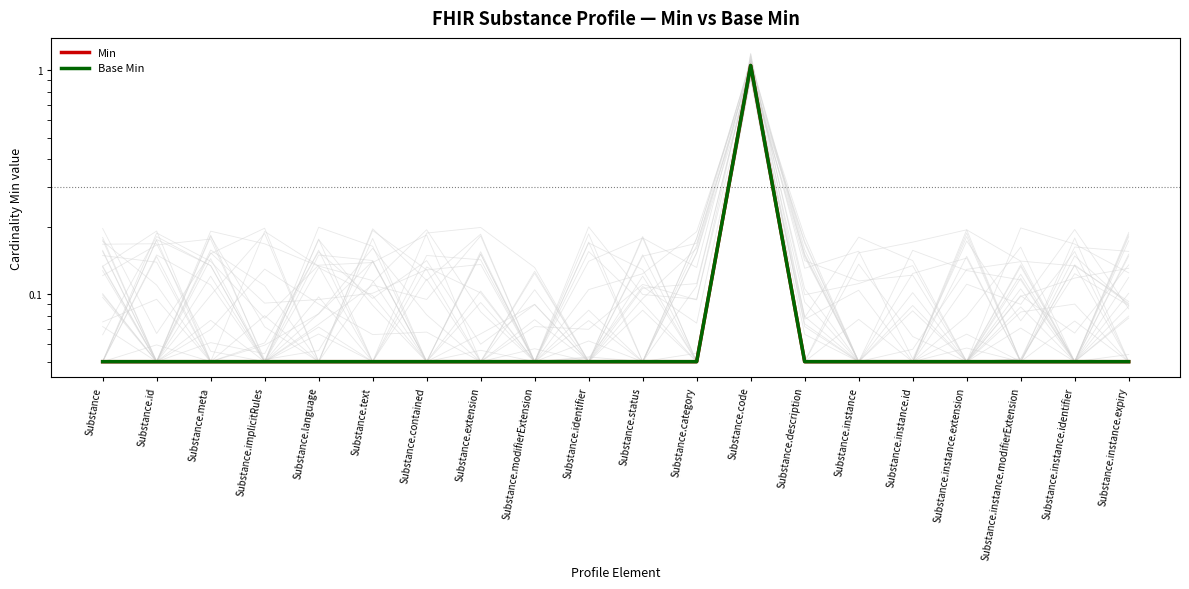

What is the sum of all Min values?

2.0